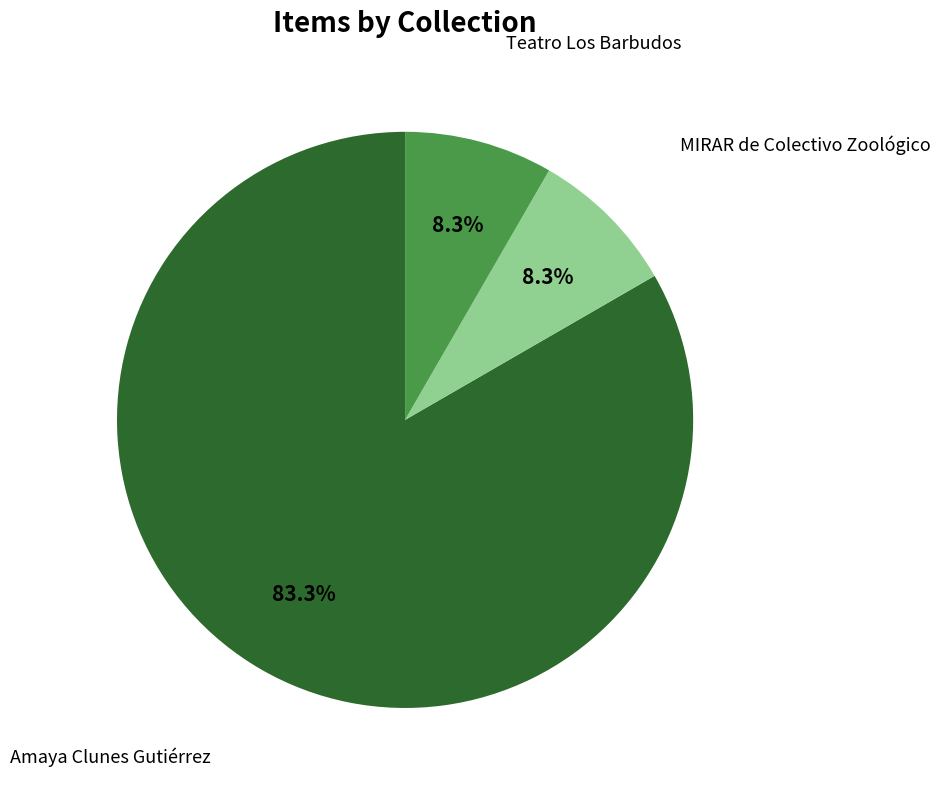

Is there a majority slice in this chart?

Yes